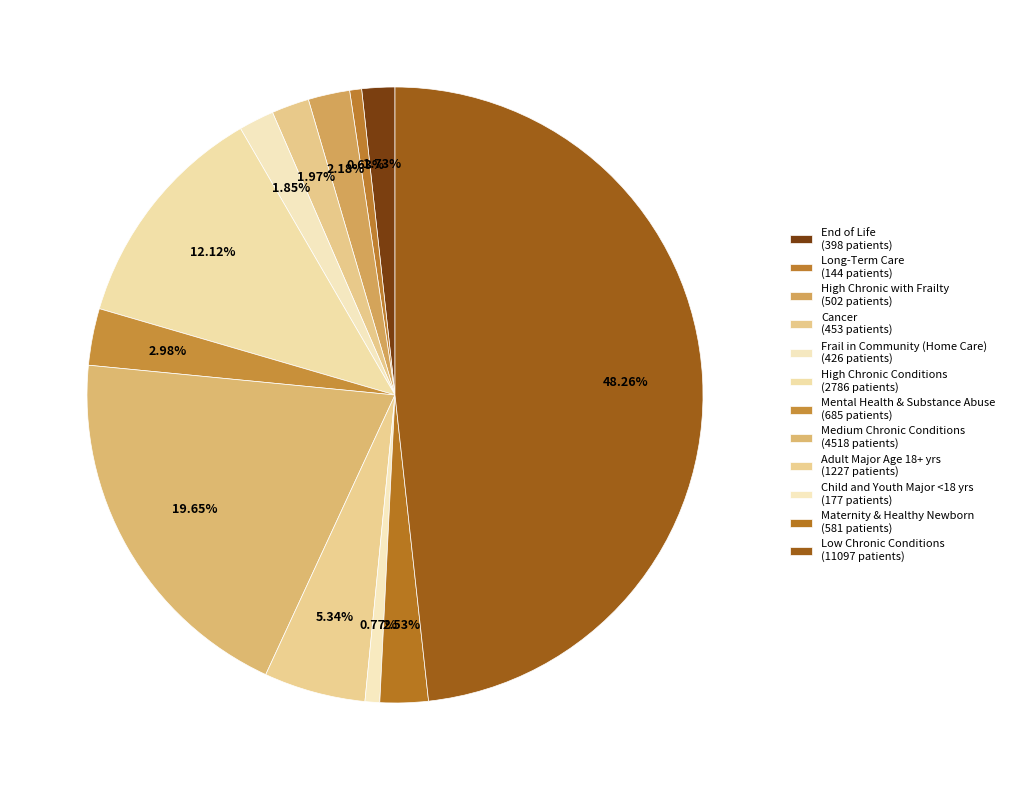

Is the sum of Low Chronic Conditions and Cancer greater than half?

Yes